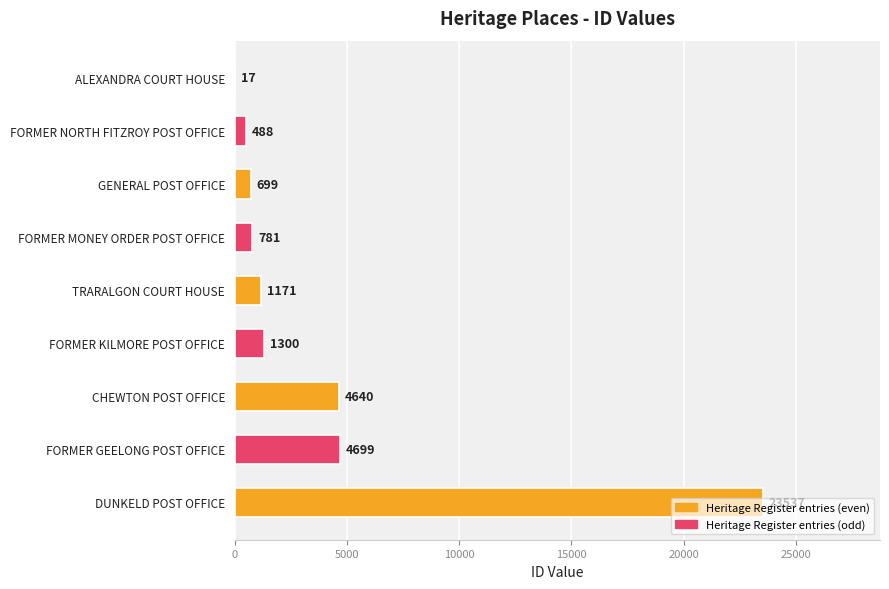

Where is the data nearest to the value 11777?

FORMER GEELONG POST OFFICE